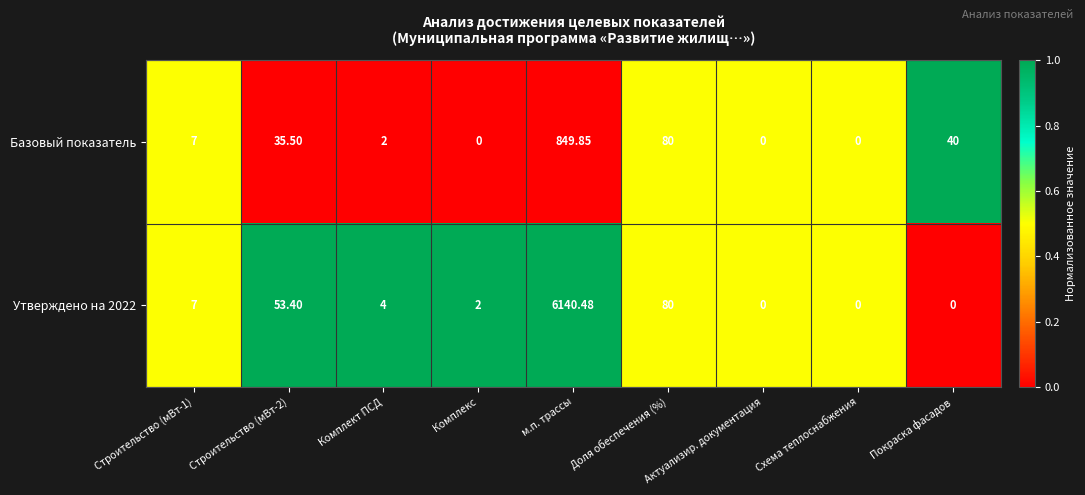

At which label is Утверждено на 2022 closest to 3070?

Доля обеспечения (%)